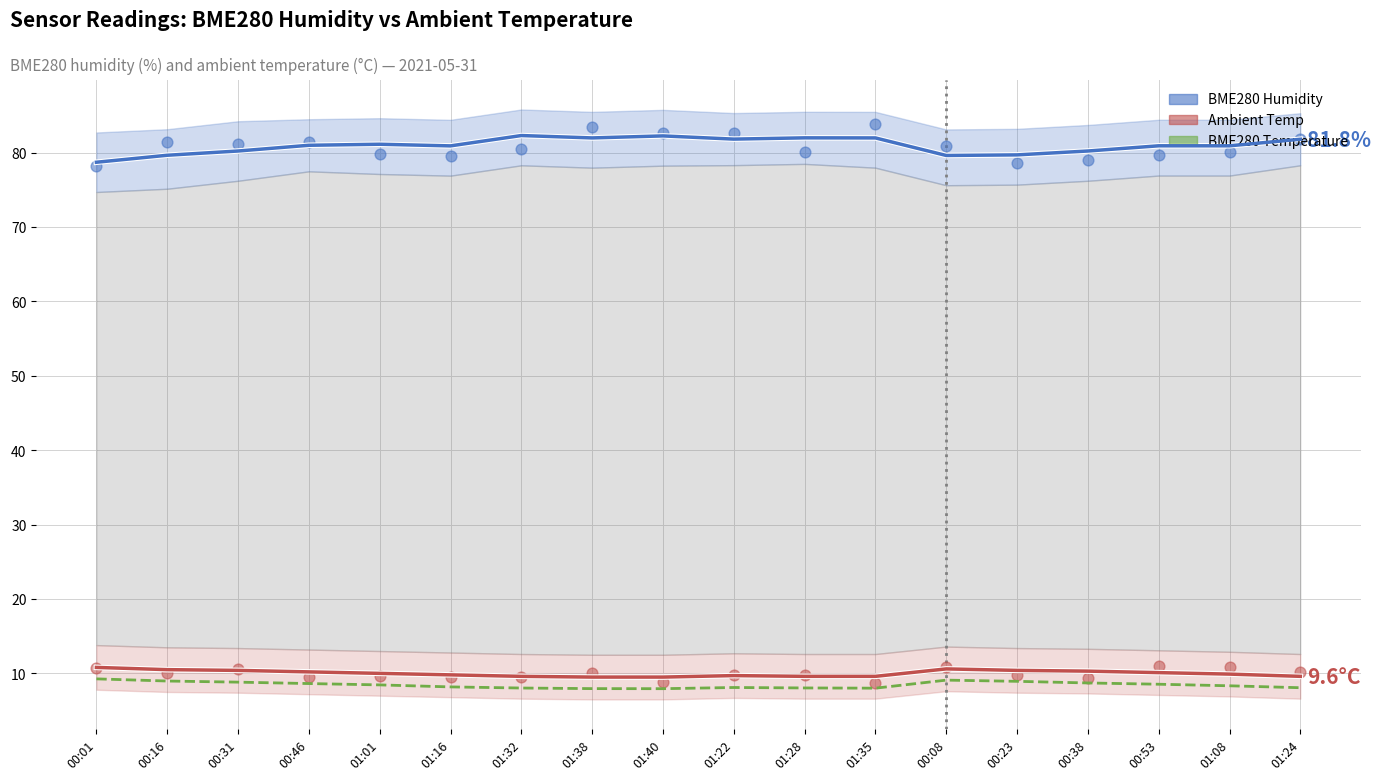

At which category is the sum across all series the highest?

01:38